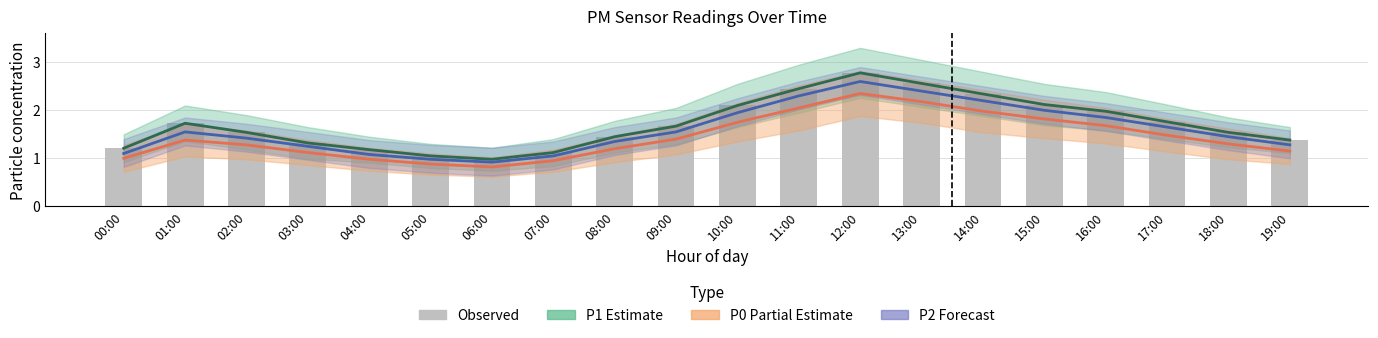

At which category is the sum across all series the highest?

12:00